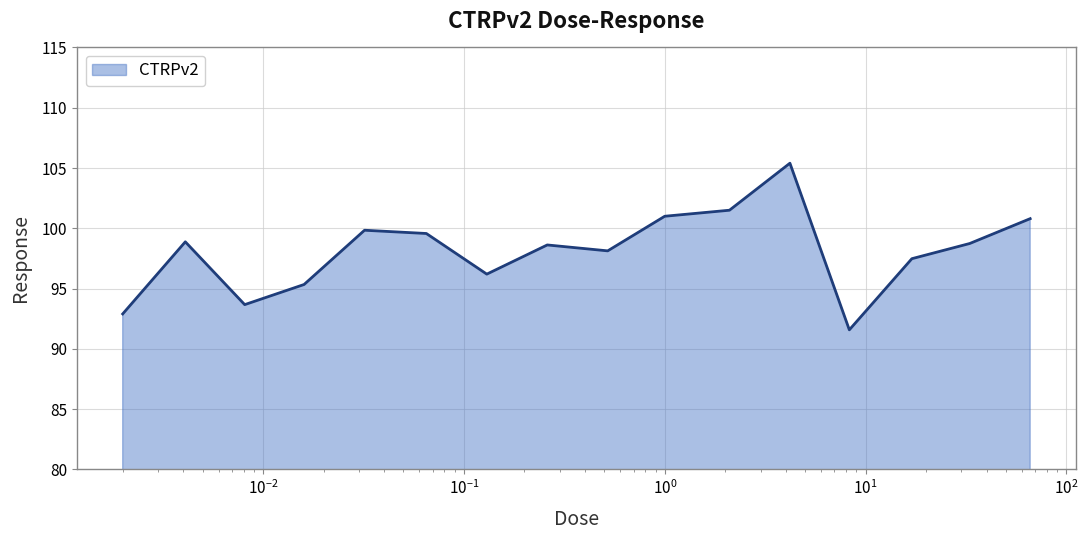

What is the greatest value displayed?

105.4